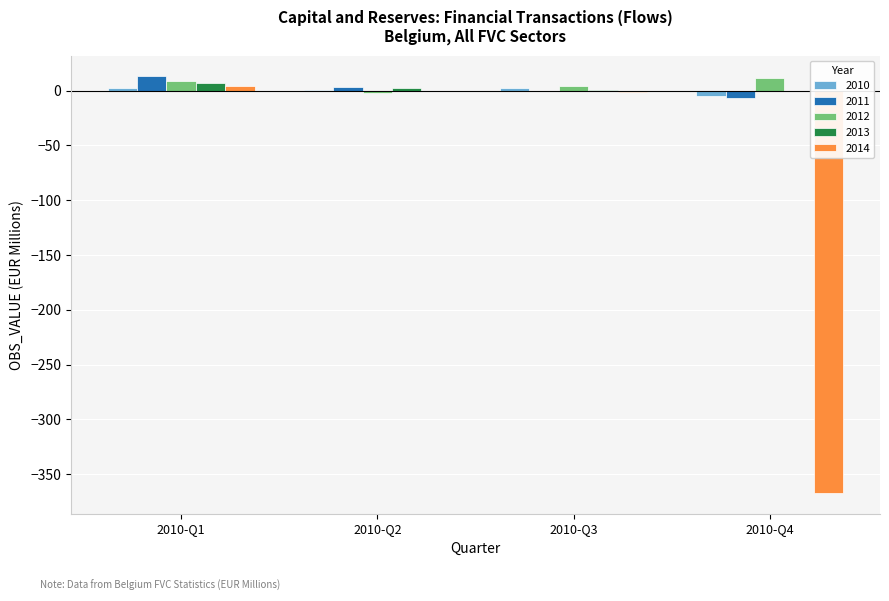

What is the sum of all 2014 values?

-364